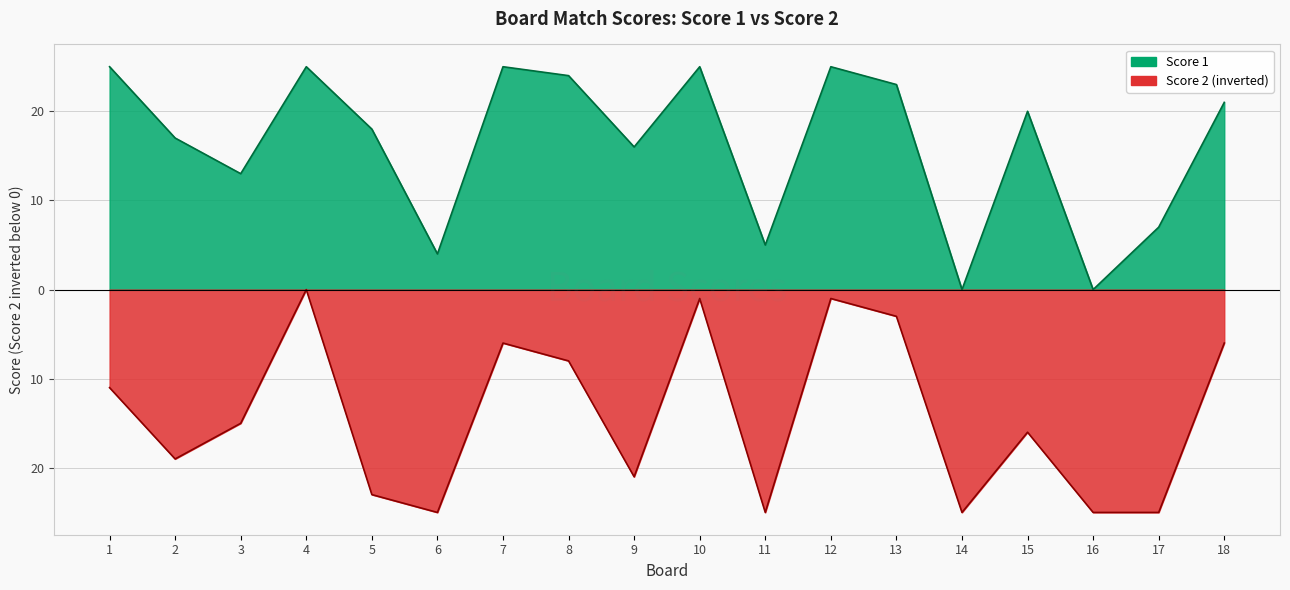

What is the highest value of the Score 1 series?

25